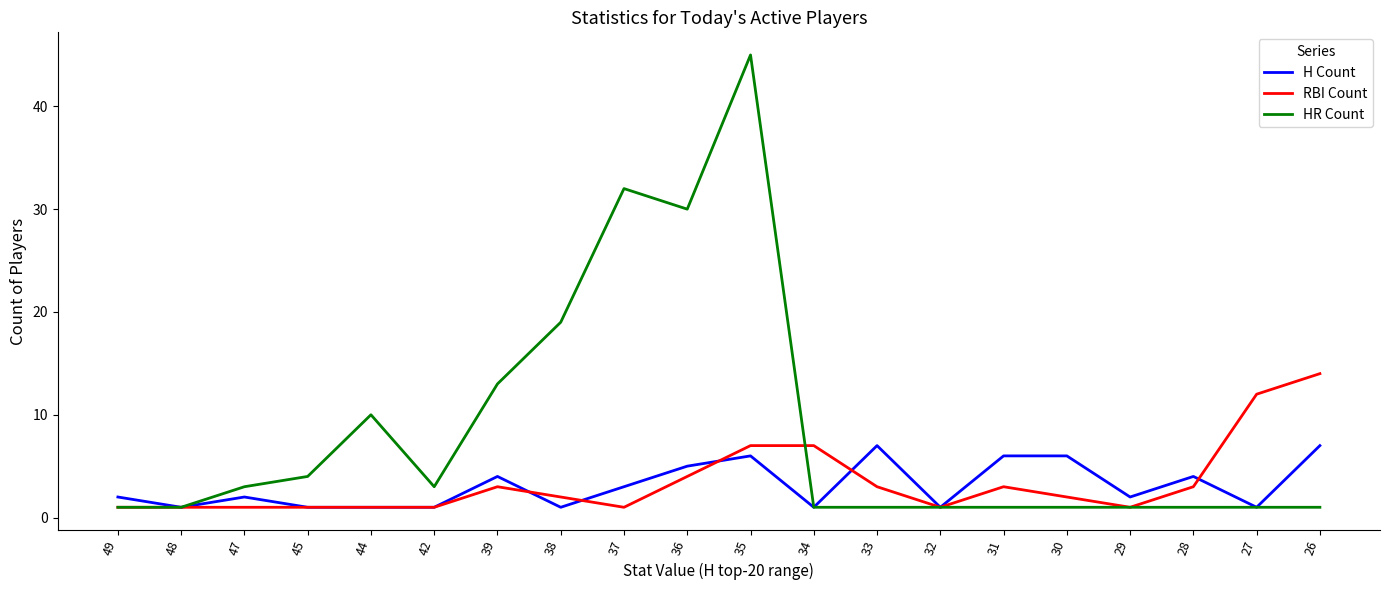

How many lines are shown in the chart?

3